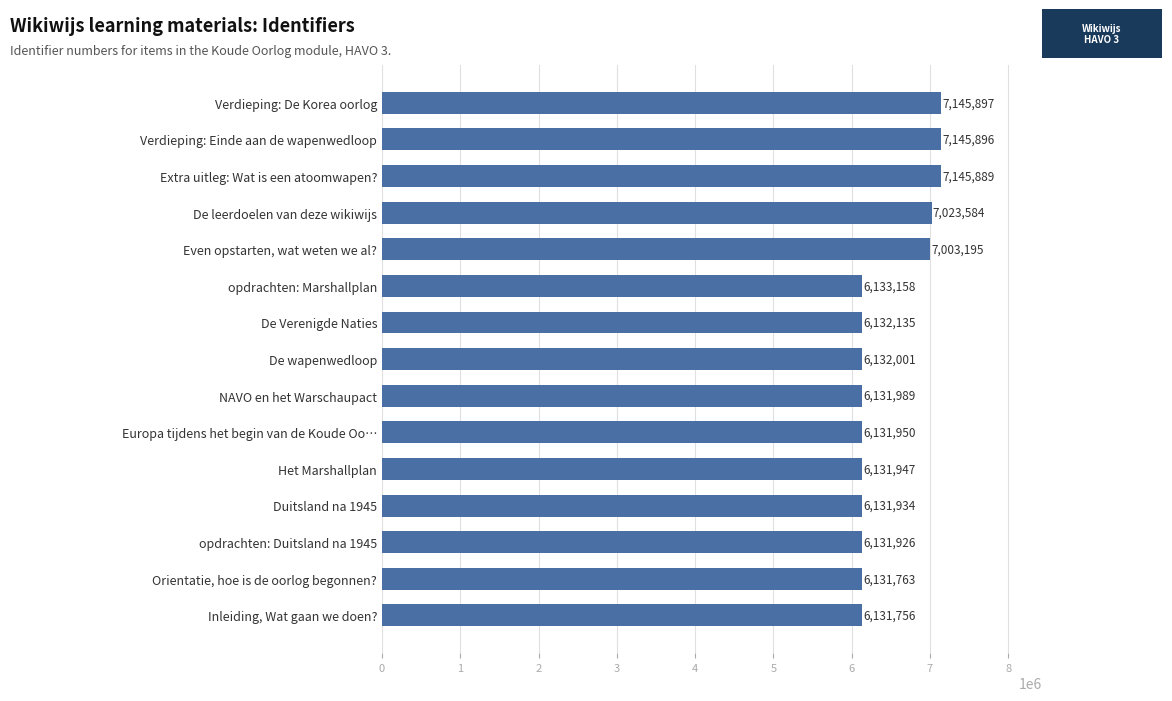

List the labels in order of value, smallest first.

Inleiding, Wat gaan we doen?, Orientatie, hoe is de oorlog begonnen?, opdrachten: Duitsland na 1945, Duitsland na 1945, Het Marshallplan, Europa tijdens het begin van de Koude Oo…, NAVO en het Warschaupact, De wapenwedloop, De Verenigde Naties, opdrachten: Marshallplan, Even opstarten, wat weten we al?, De leerdoelen van deze wikiwijs, Extra uitleg: Wat is een atoomwapen?, Verdieping: Einde aan de wapenwedloop, Verdieping: De Korea oorlog